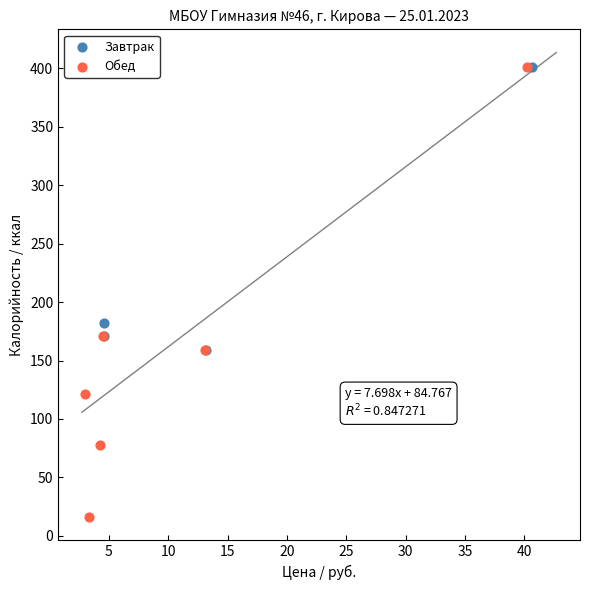

Which series contains the lowest Y value?

Обед